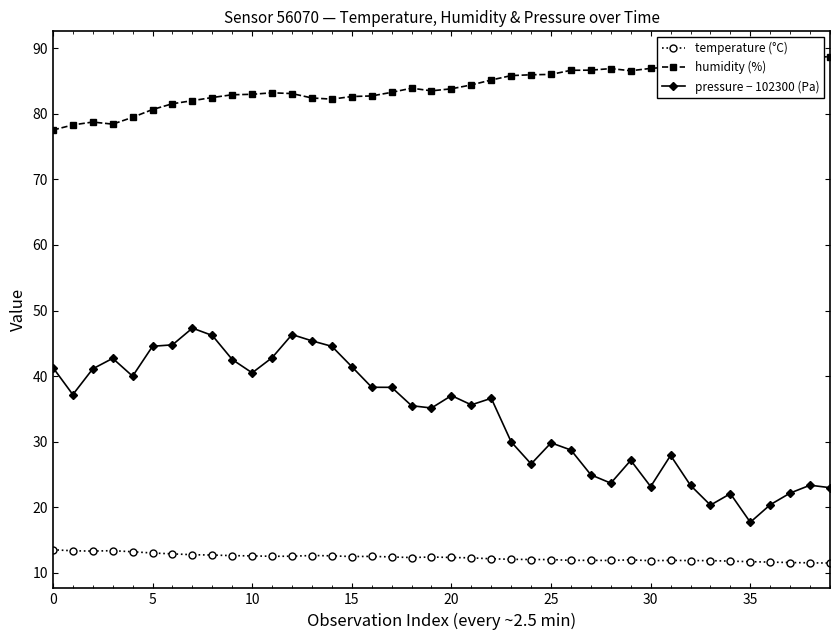

What is the value of the temperature (°C) point at the 38th from the left?

11.6